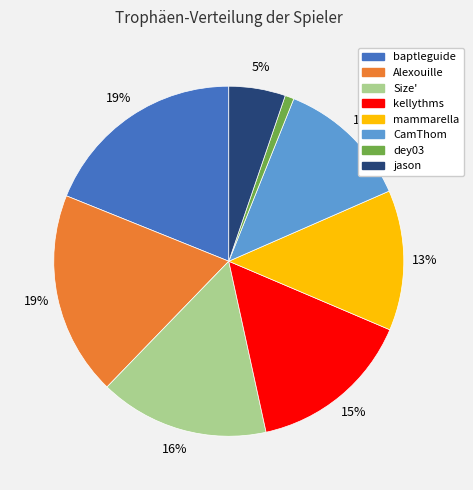

Combined, do dey03 and CamThom account for over 50%?

No